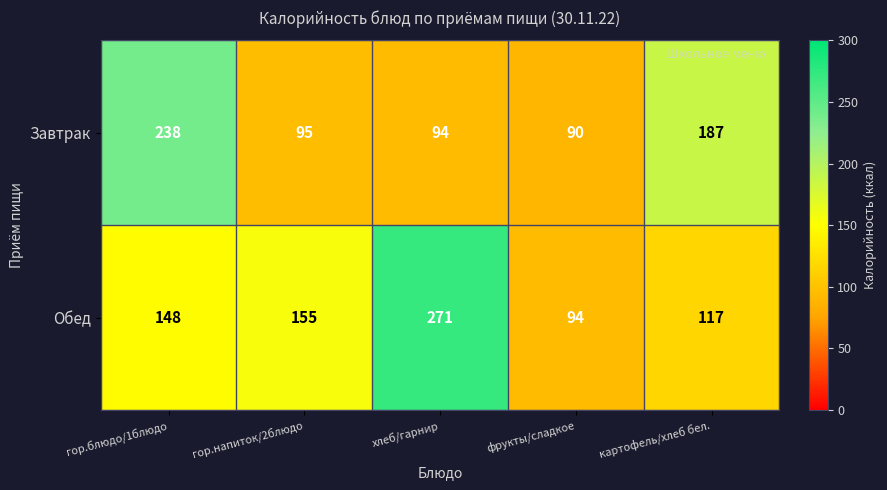

Rank the series by their average value, from highest to lowest.

Обед, Завтрак